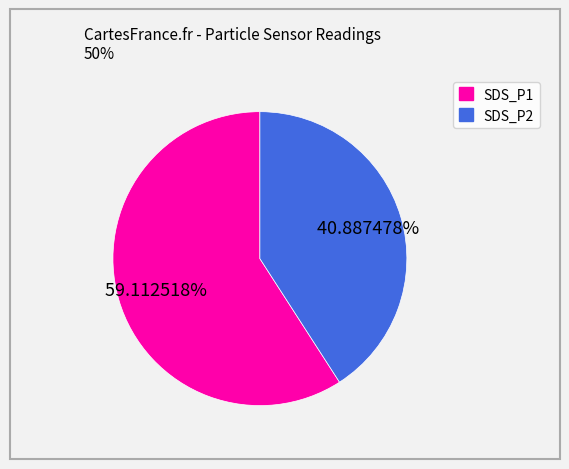

Is it true that SDS_P1 is 68% of the pie?

False